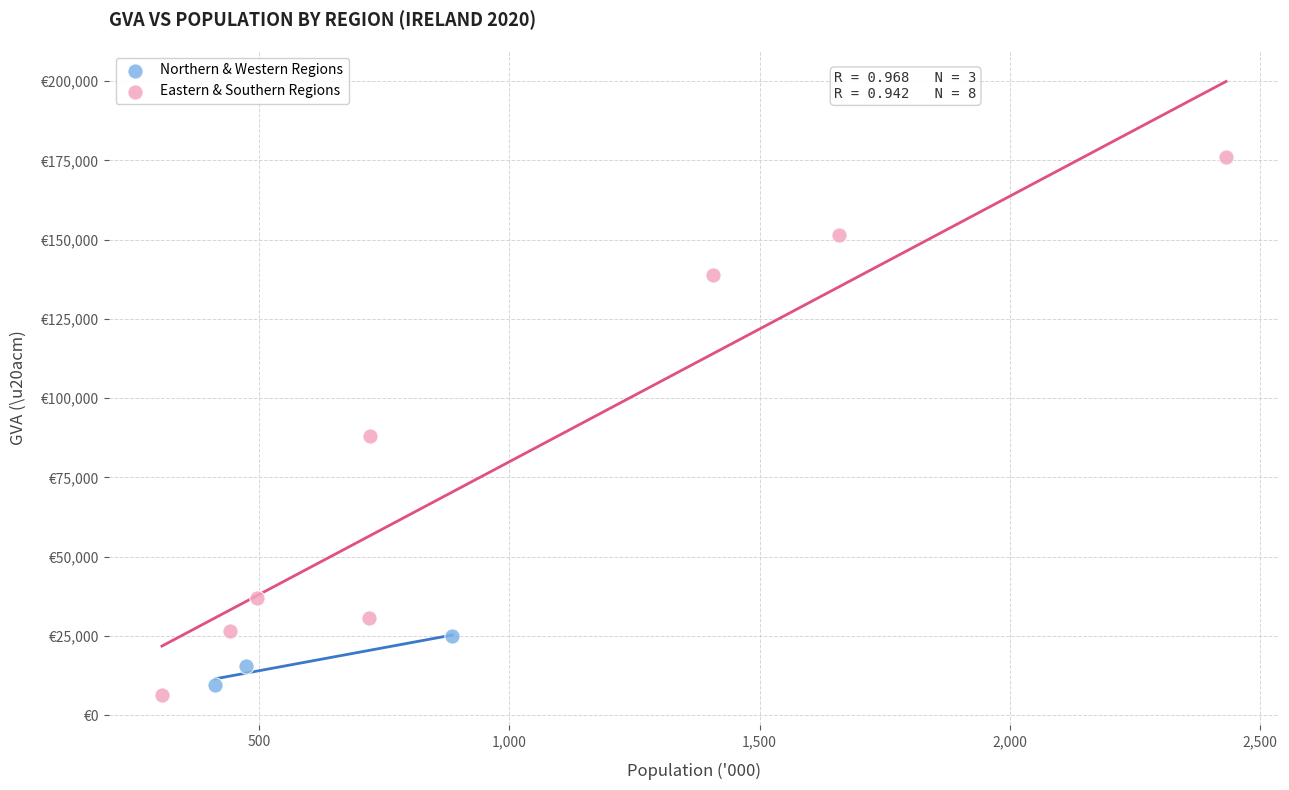

Which series has the widest spread of Y values?

Eastern & Southern Regions